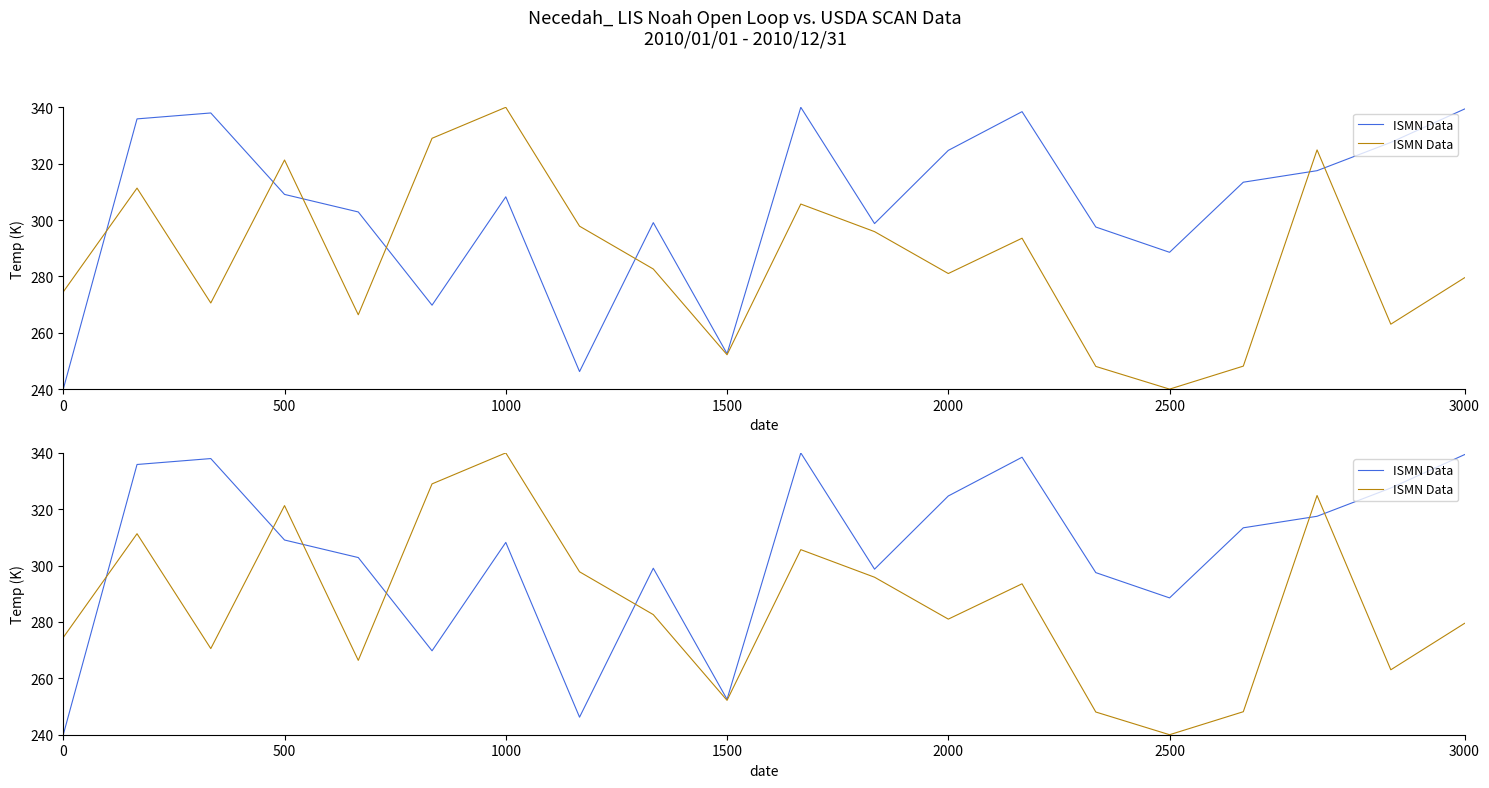

Between 8 and 2500, which is larger?

2500